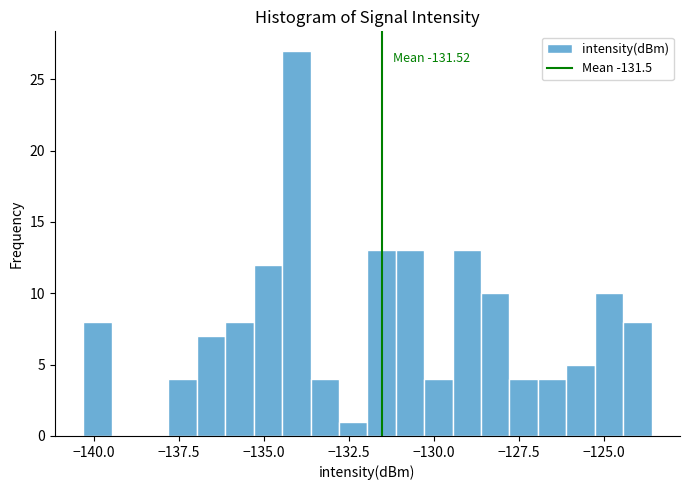

Read against the x-axis, roughly where is the centre of the tallest bar?

-134.0